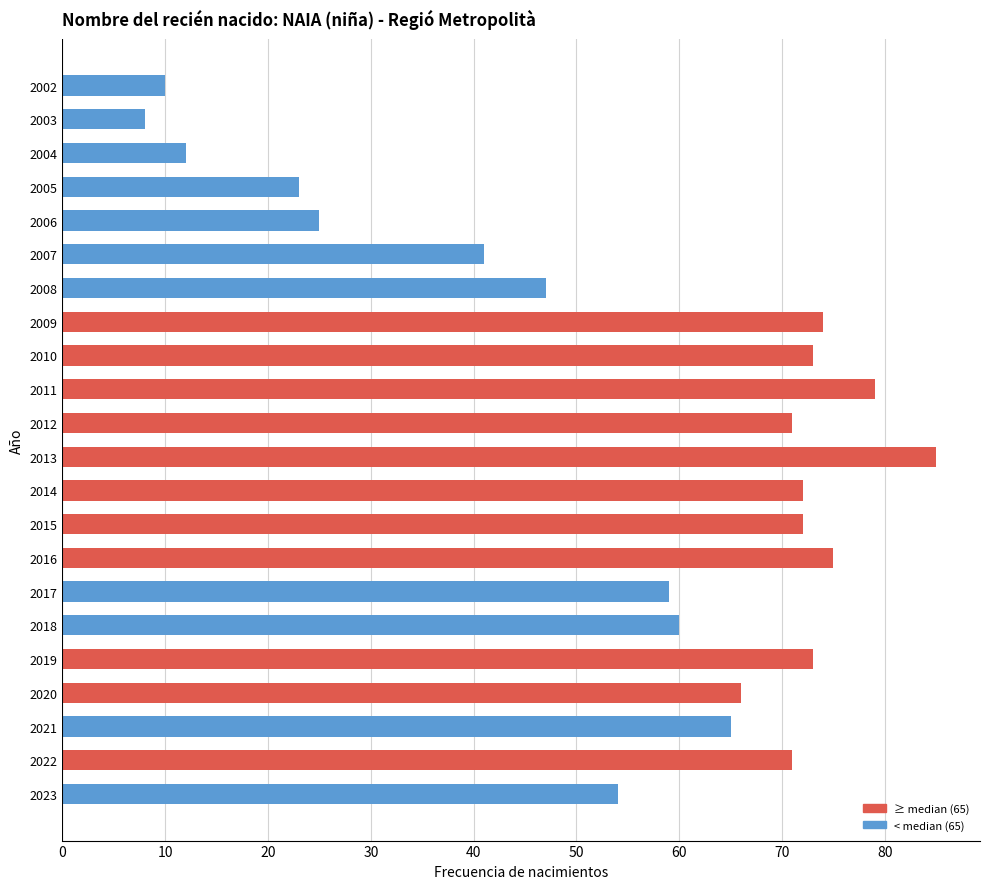

What is the ratio of the value at 2006 to the value at 2012?

0.4